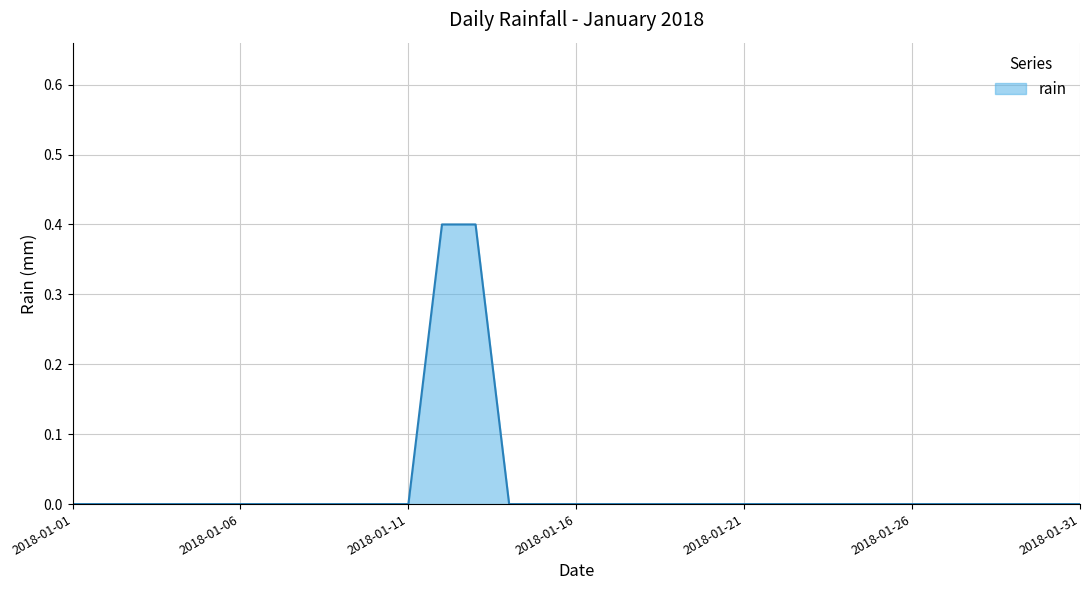

What is the difference between the maximum and minimum values?

0.4